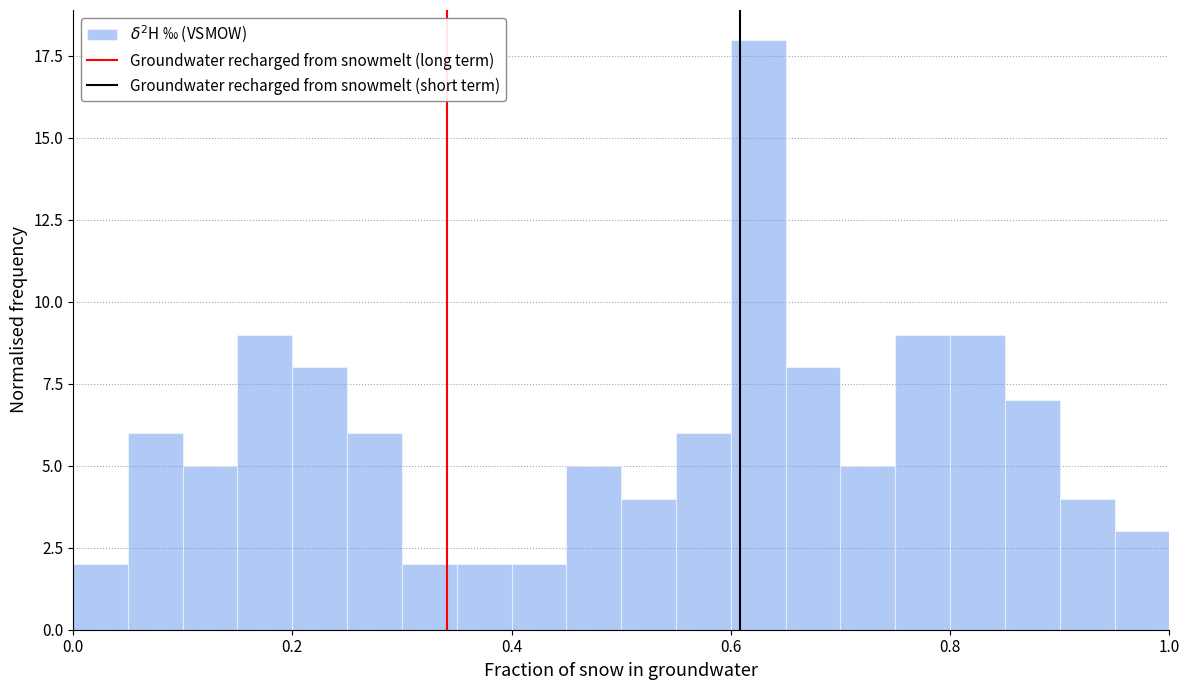

Read against the x-axis, roughly where is the centre of the tallest bar?

0.62